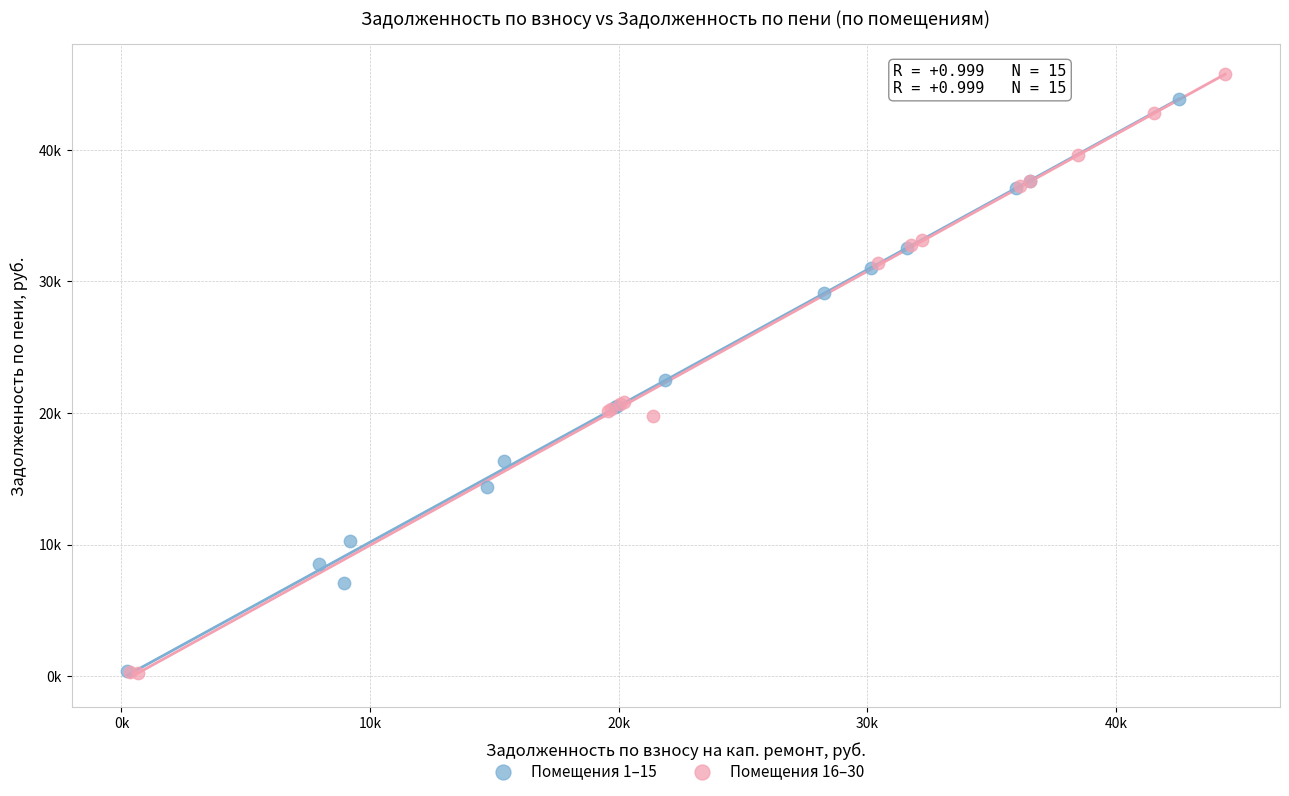

What are all the series names shown in the legend?

Помещения 1–15, Помещения 16–30